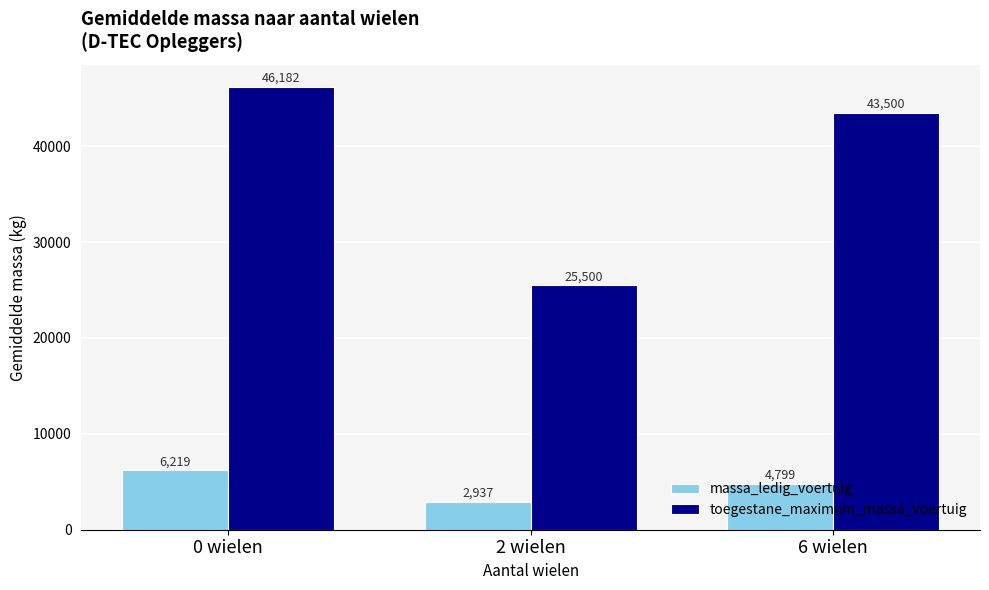

The massa_ledig_voertuig series shows 6532.6 at 6 wielen. True or false?

False